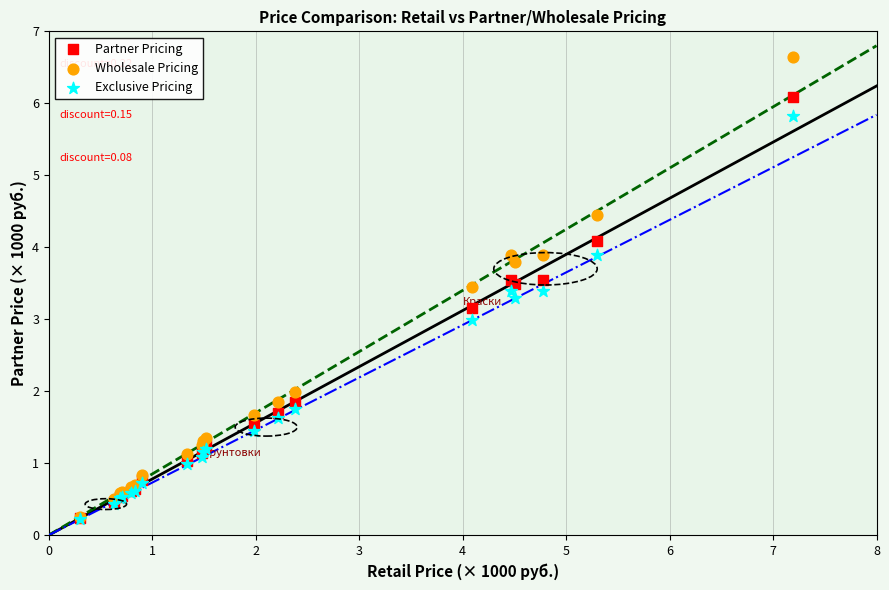

Which series contains the highest Y value?

Wholesale Pricing